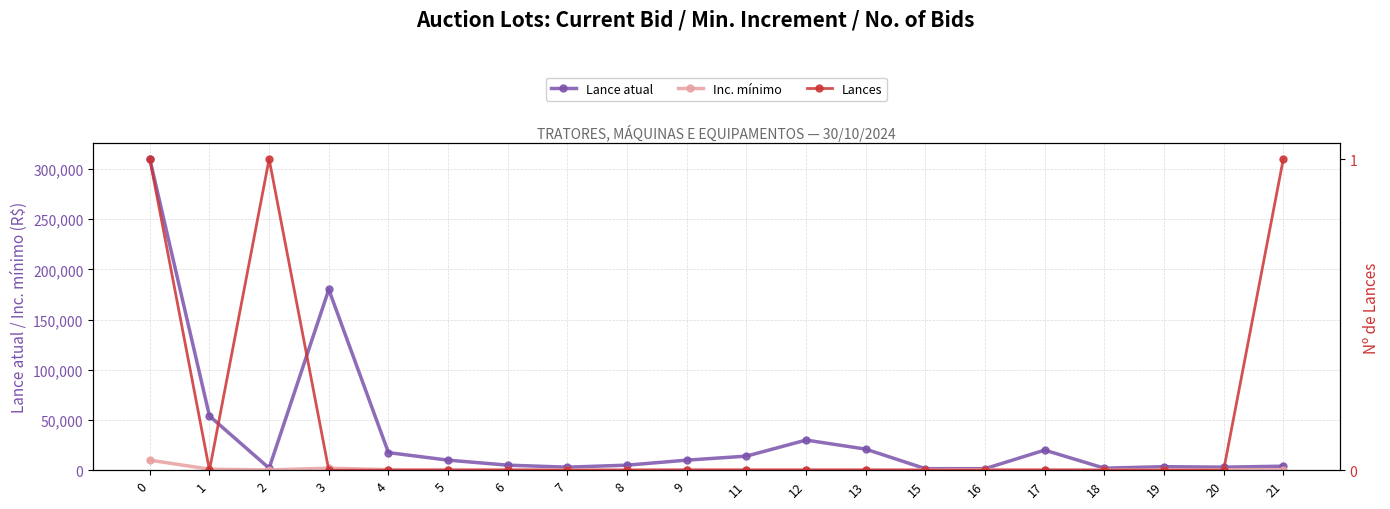

True or false: Lances and Inc. mínimo cross at least once.

False